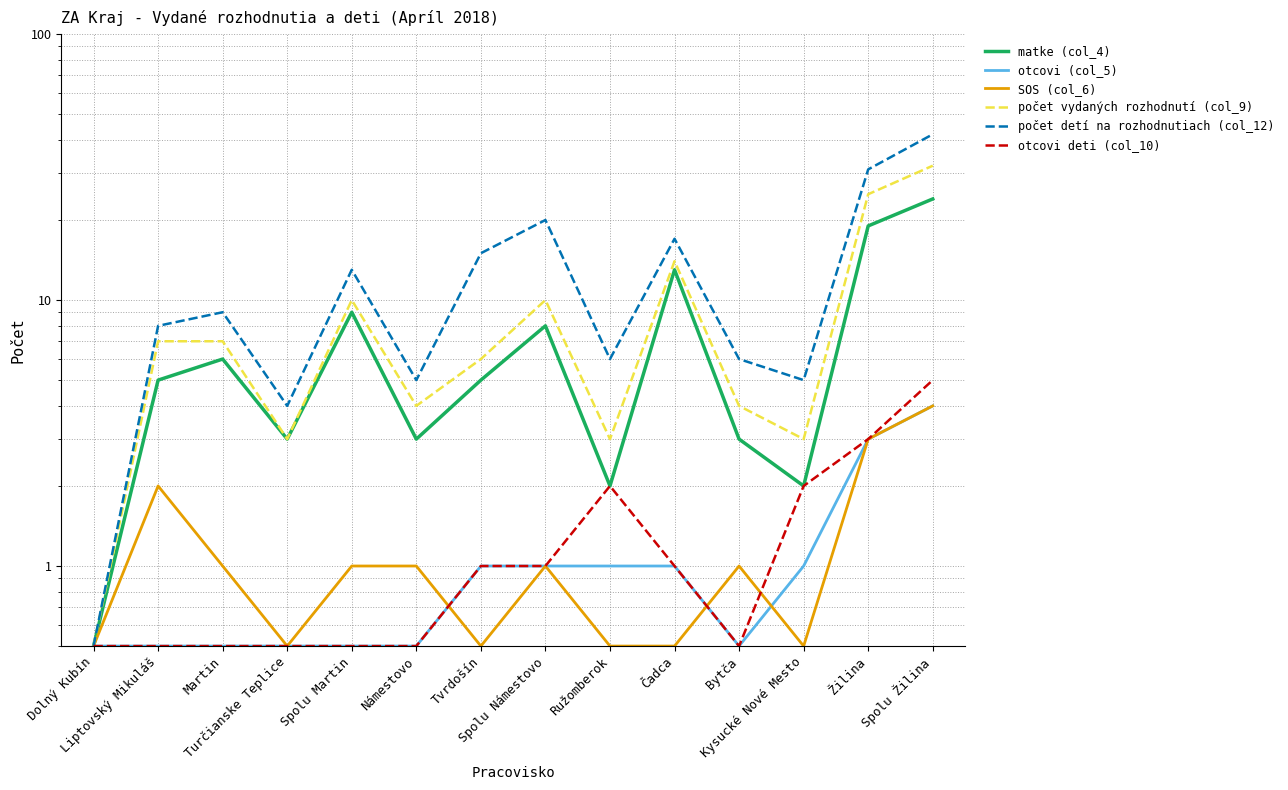

True or false: otcovi deti (col_10) and počet vydaných rozhodnutí (col_9) intersect in this chart.

False